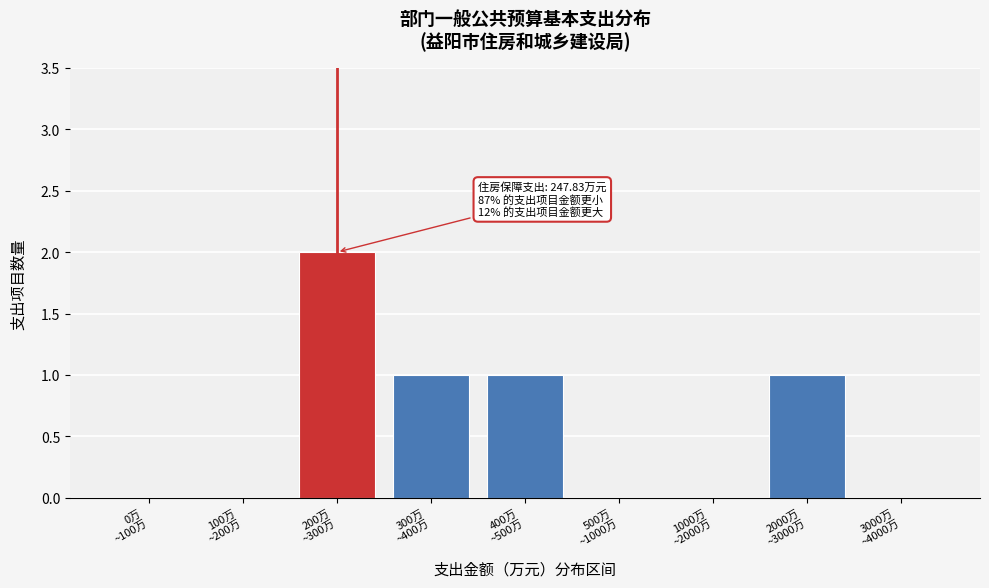

What is the sum of all values?

5